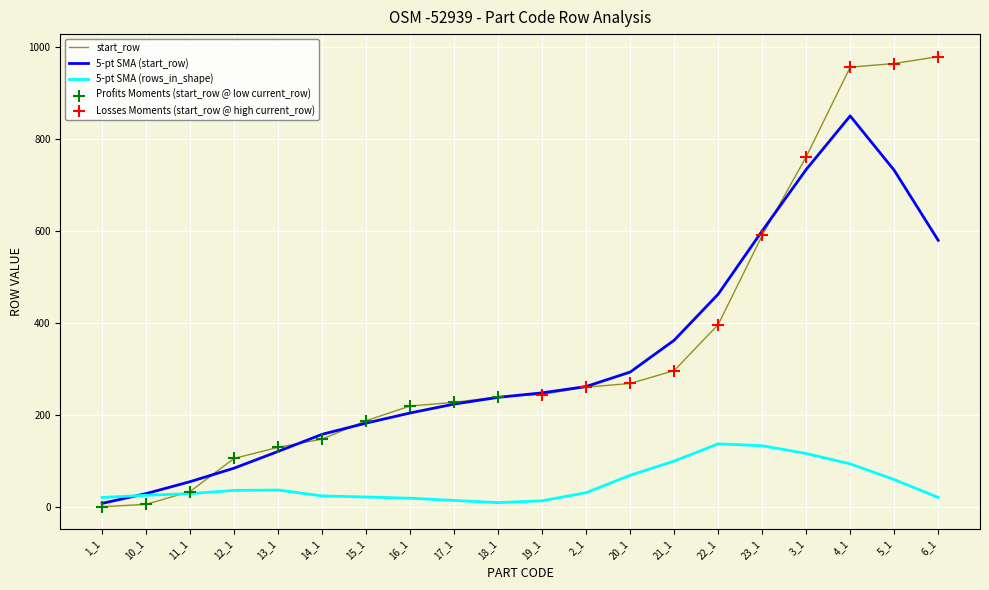

Which series changed the most between 17_1 and 4_1?

start_row